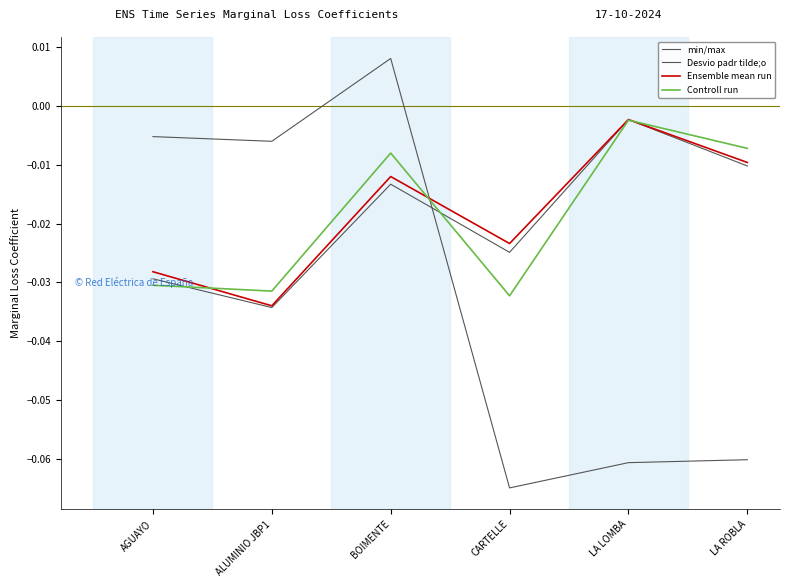

Does the chart display data point markers on the line(s)?

No